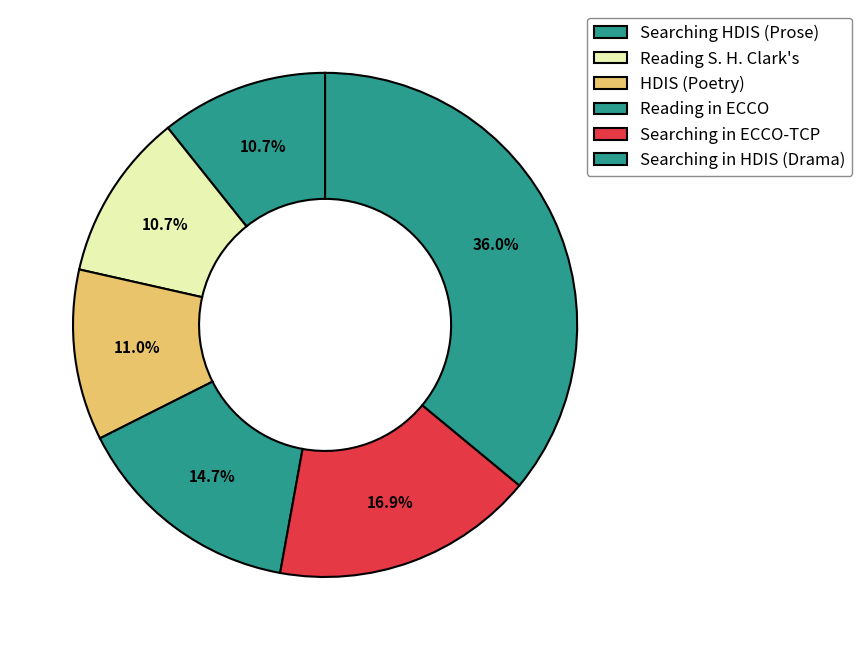

How many slices are in this pie chart?

6